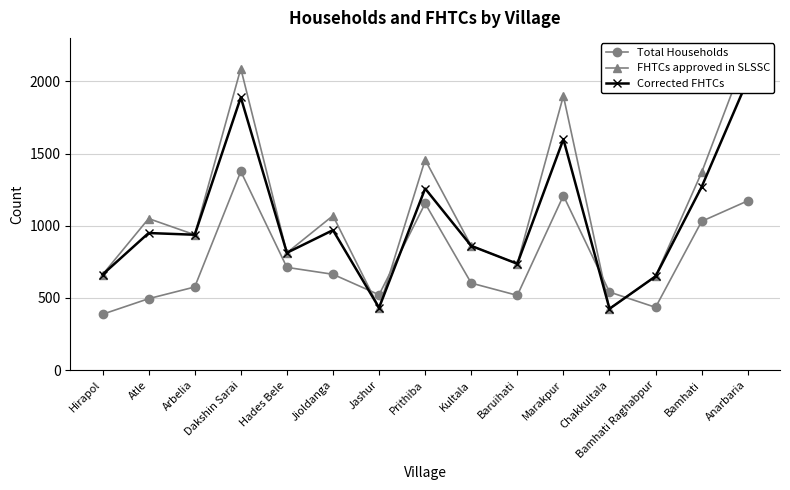

How many values in the Corrected FHTCs series exceed 938?

7